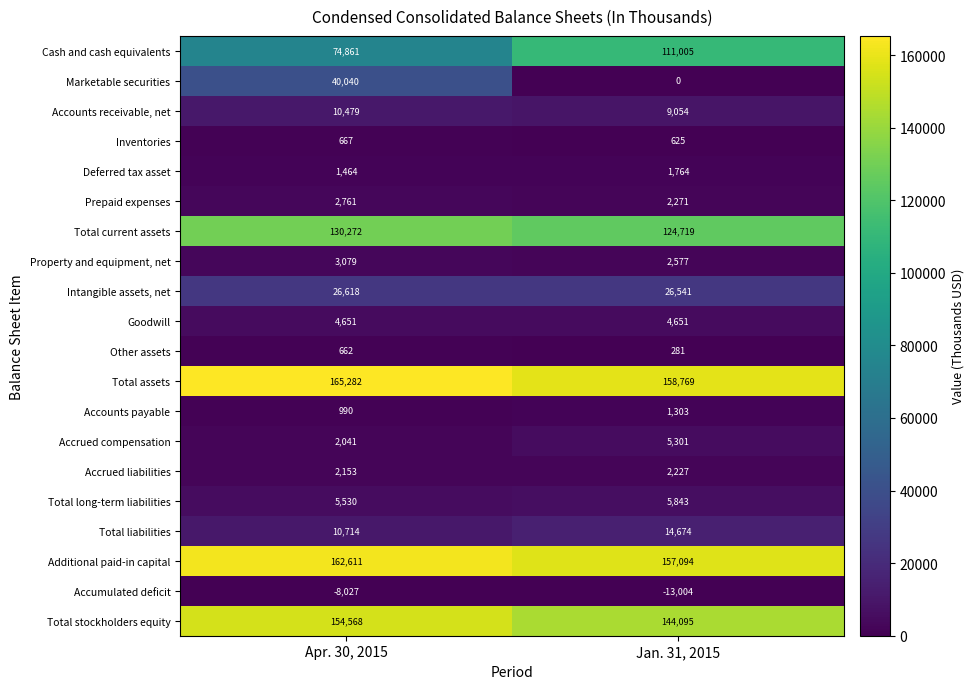

At which category is the sum across all series the highest?

Apr. 30, 2015